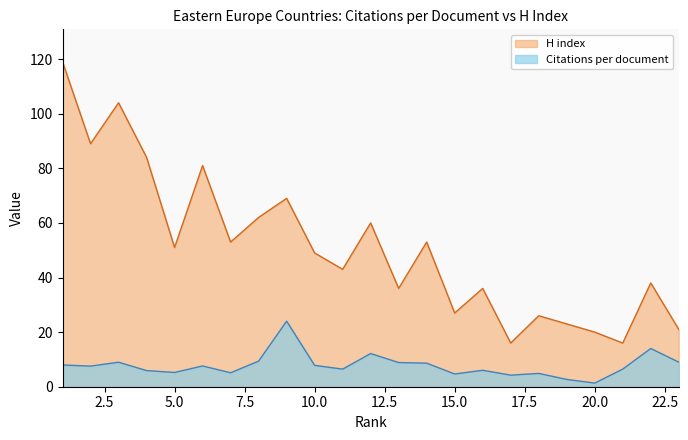

At which category does Citations per document reach its first local peak?

3